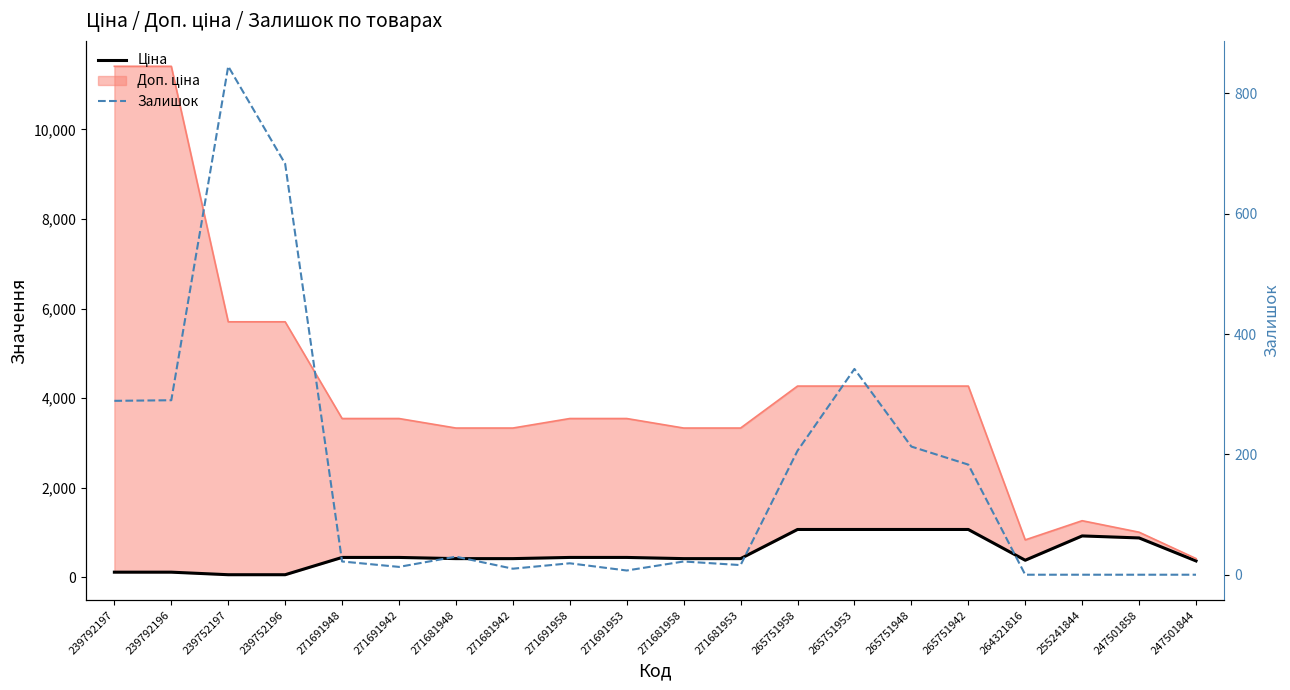

What is the value of the Ціна point at the 5th from the left?

443.1